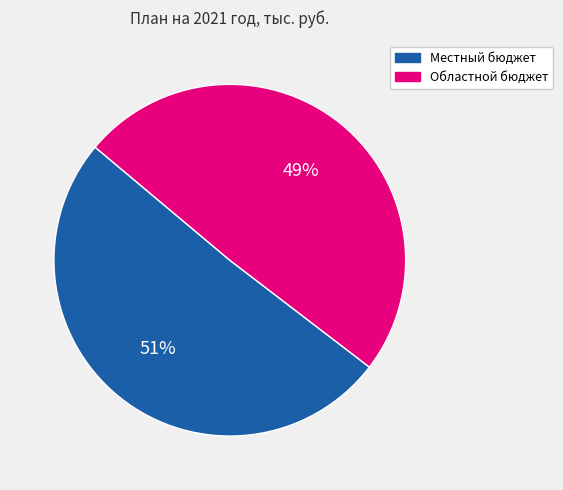

Is there any slice that represents more than half of the pie?

Yes